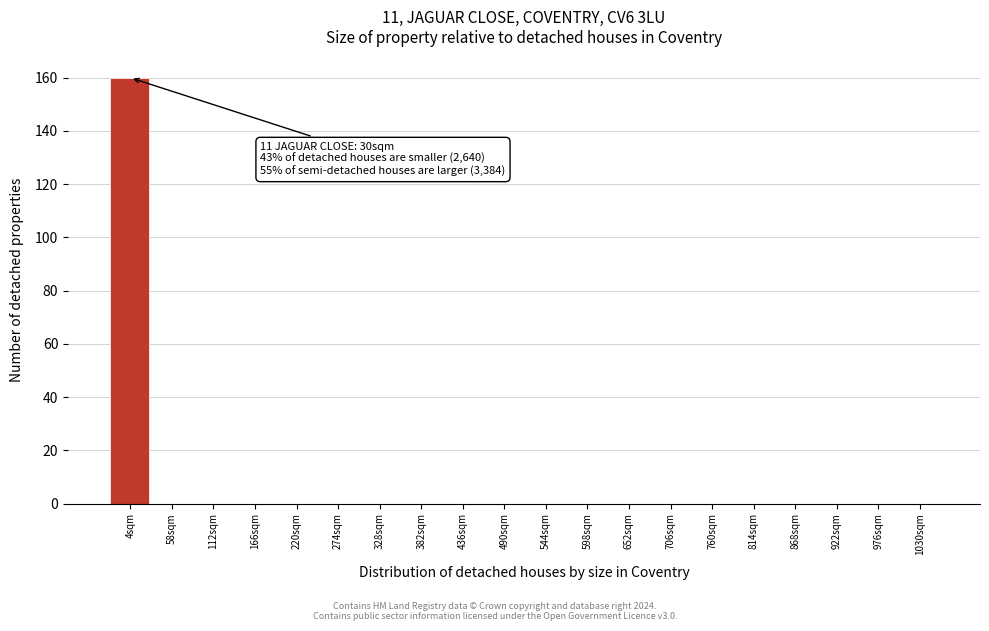

Reading left to right, list all the values displayed in this chart.

4sqm=160	58sqm=0	112sqm=0	166sqm=0	220sqm=0	274sqm=0	328sqm=0	382sqm=0	436sqm=0	490sqm=0	544sqm=0	598sqm=0	652sqm=0	706sqm=0	760sqm=0	814sqm=0	868sqm=0	922sqm=0	976sqm=0	1030sqm=0